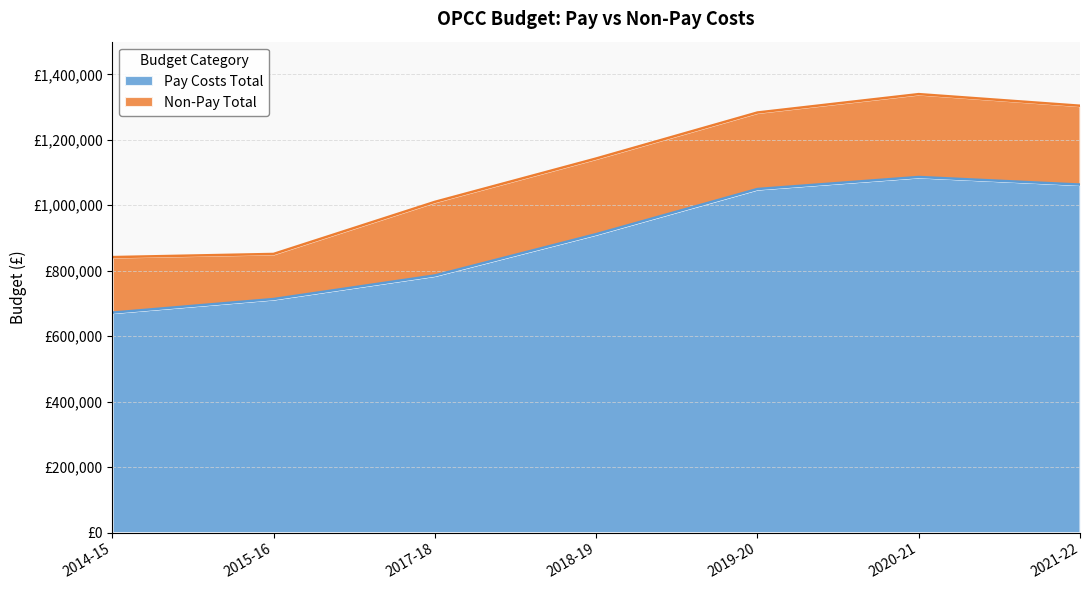

What is the smallest value displayed?

671945